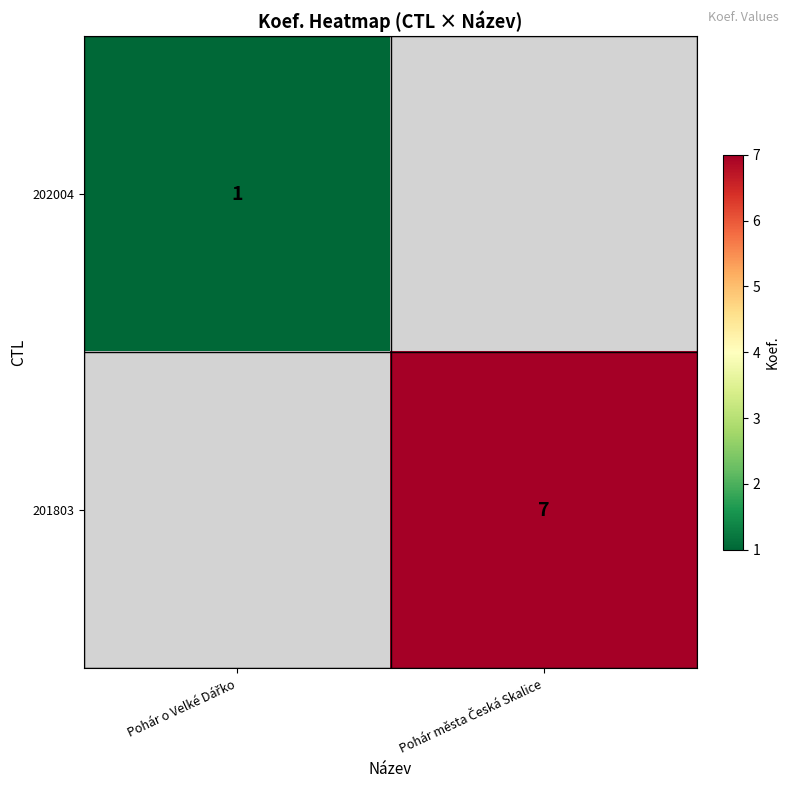

Read the 201803 value at Pohár města Česká Skalice.

7.0